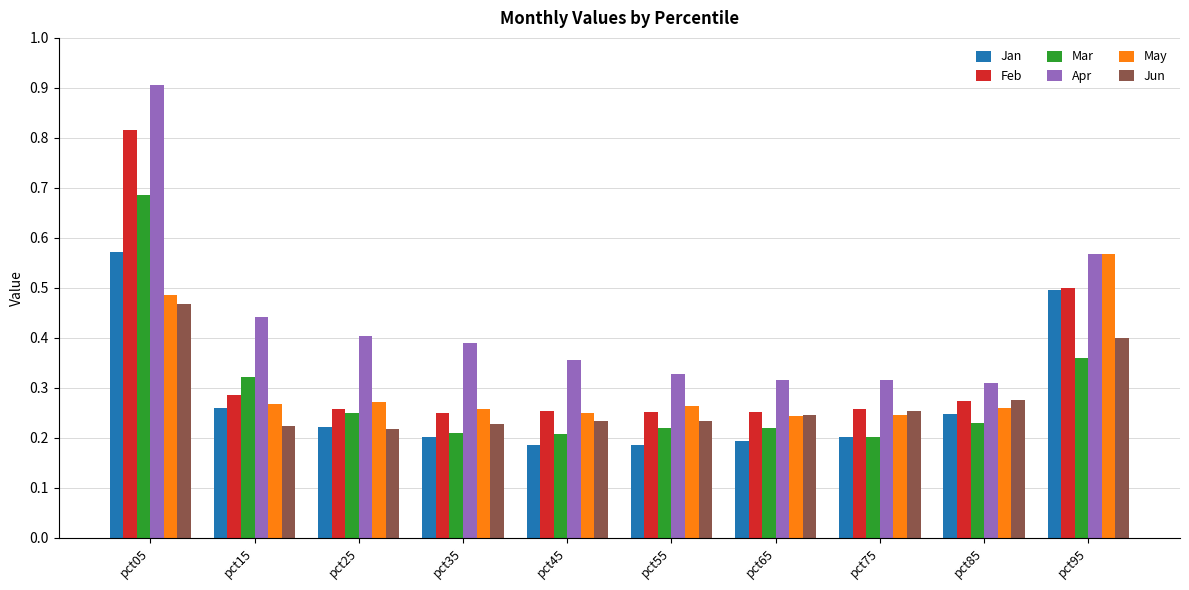

True or false: Mar has a value of 0.3 at pct35.

False